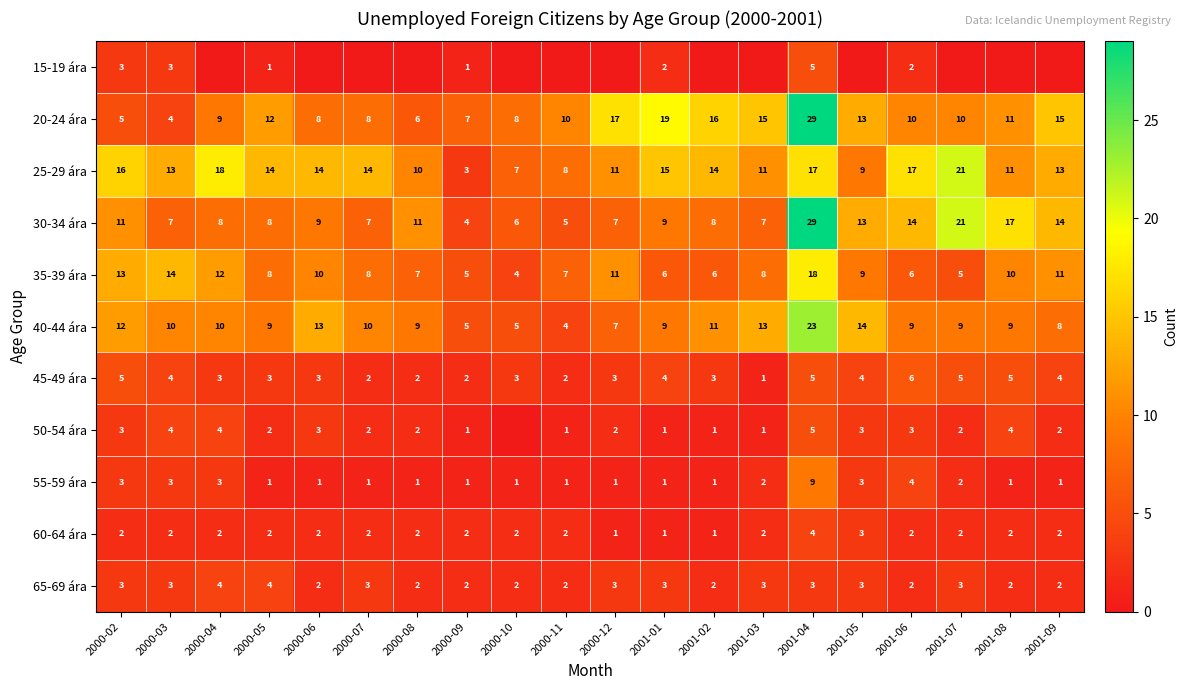

What is the difference between the second highest and minimum values in the 20-24 ára series?

15